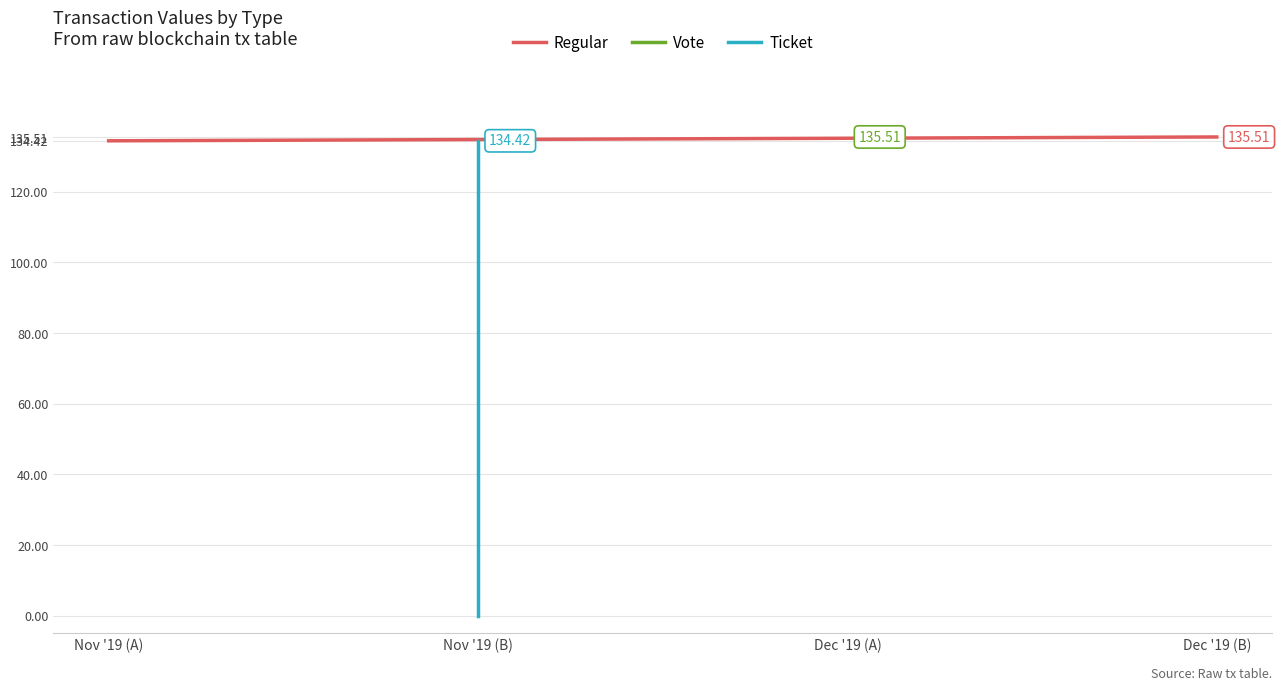

Rank the series at Nov '19 (B) from lowest to highest value.

Ticket, Regular